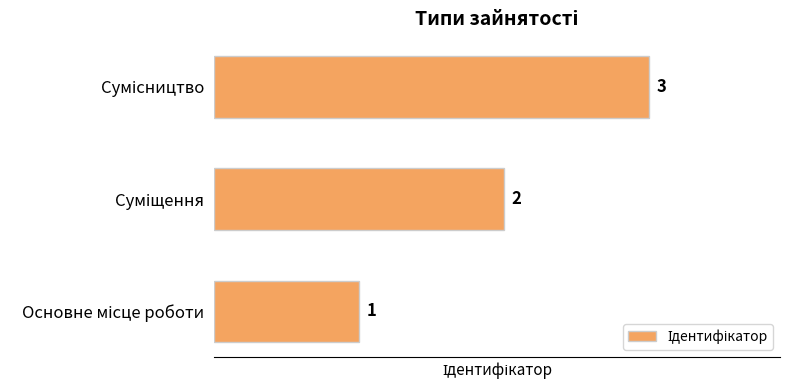

What is the maximum value shown in the chart?

3